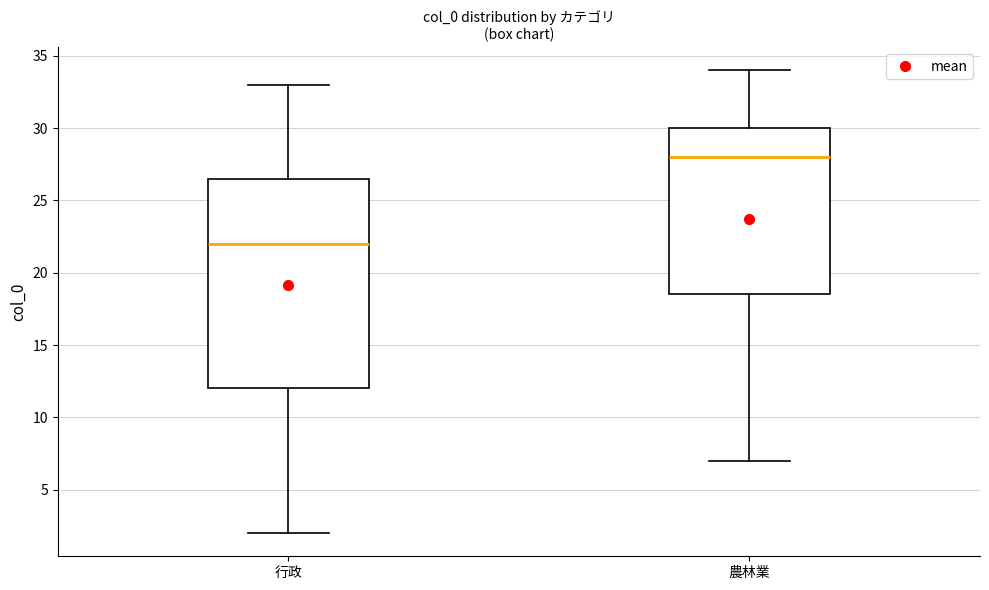

Comparing the boxes themselves (not the whiskers), which one is the tallest?

行政